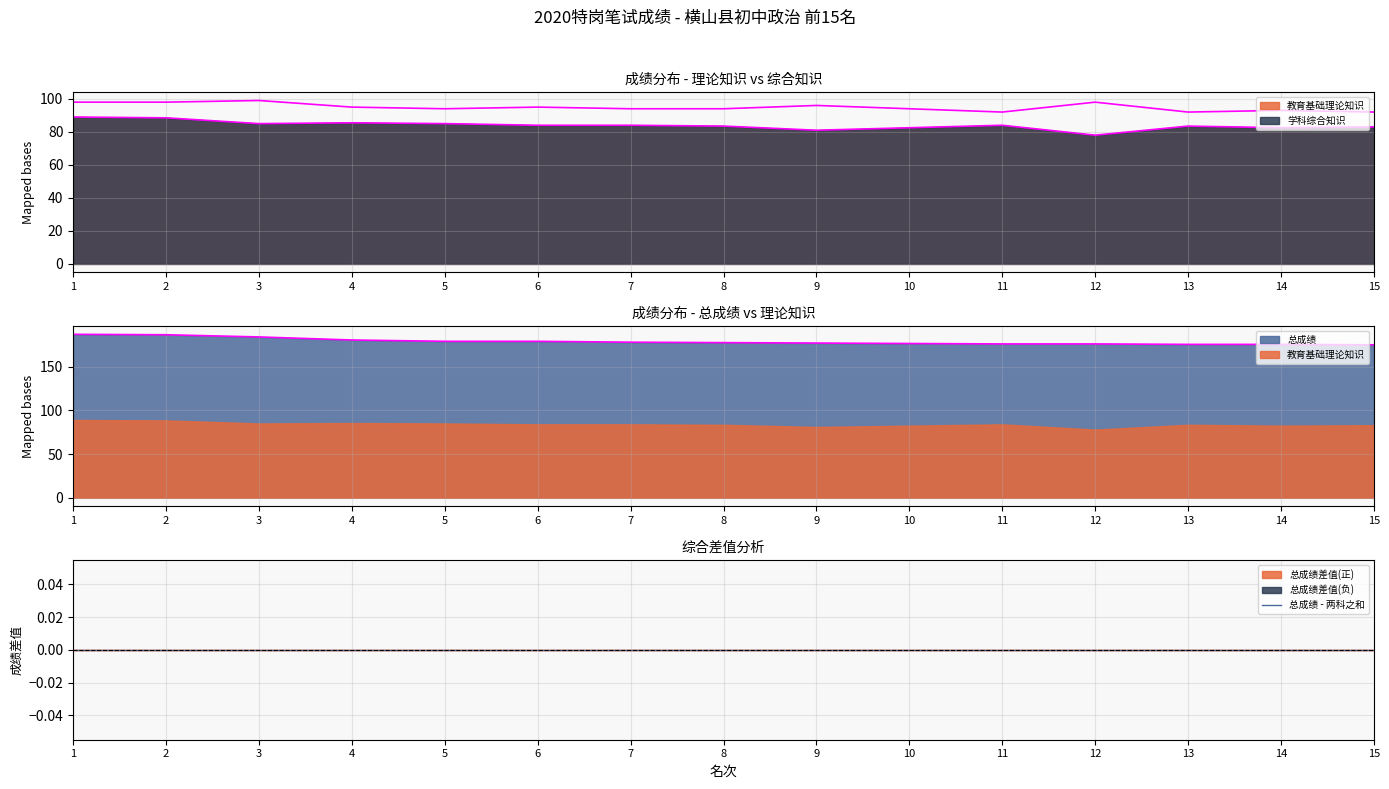

How many series are shown in this chart?

3